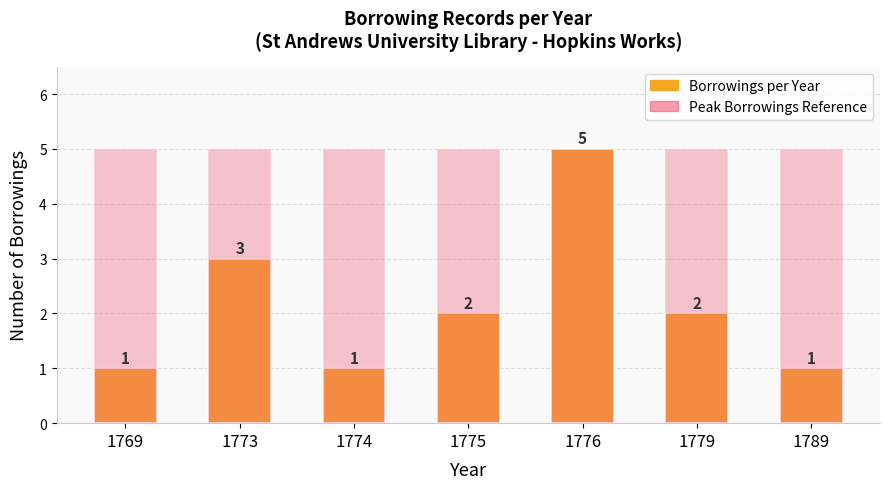

What is the sum of all Borrowings per Year values?

15